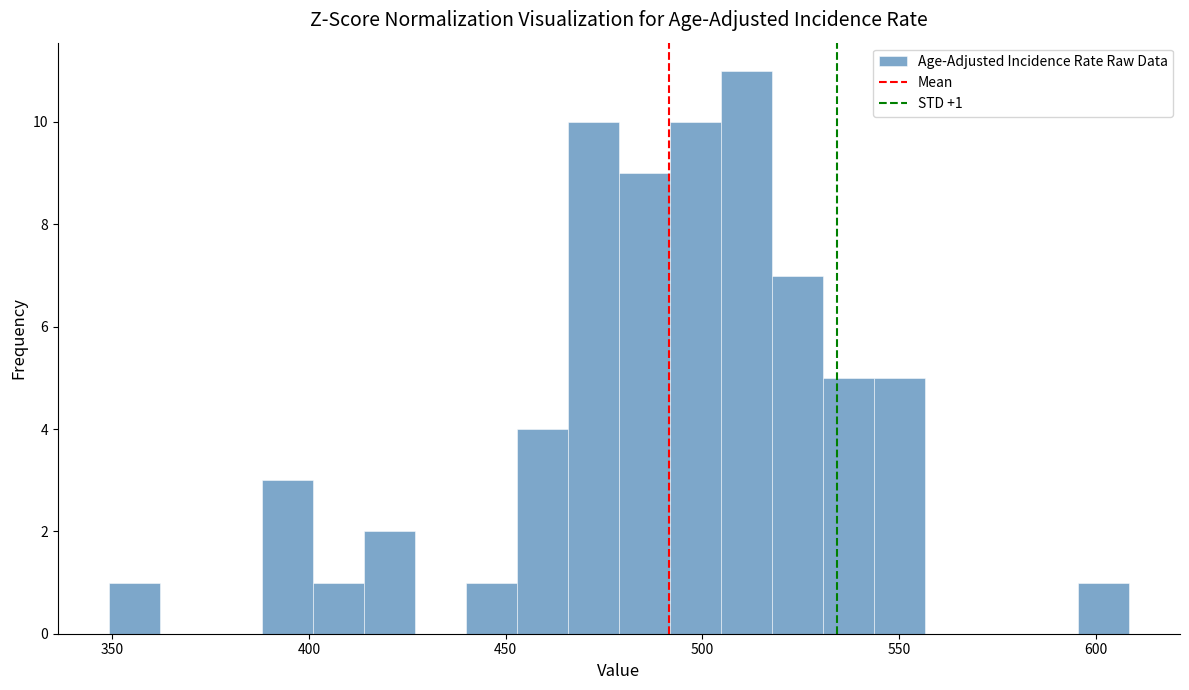

Around what value on the x-axis is the tallest bar? Give the approximate position of its centre, as read against the axis.

510